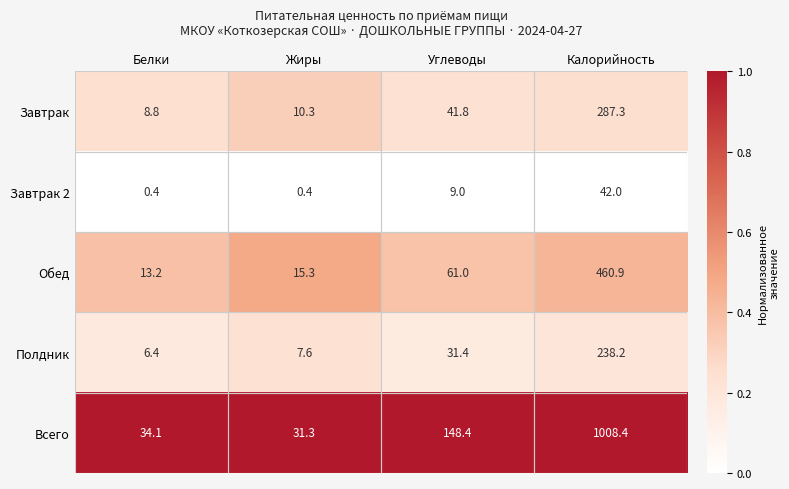

What is the difference between the highest and lowest values at Углеводы?

139.4